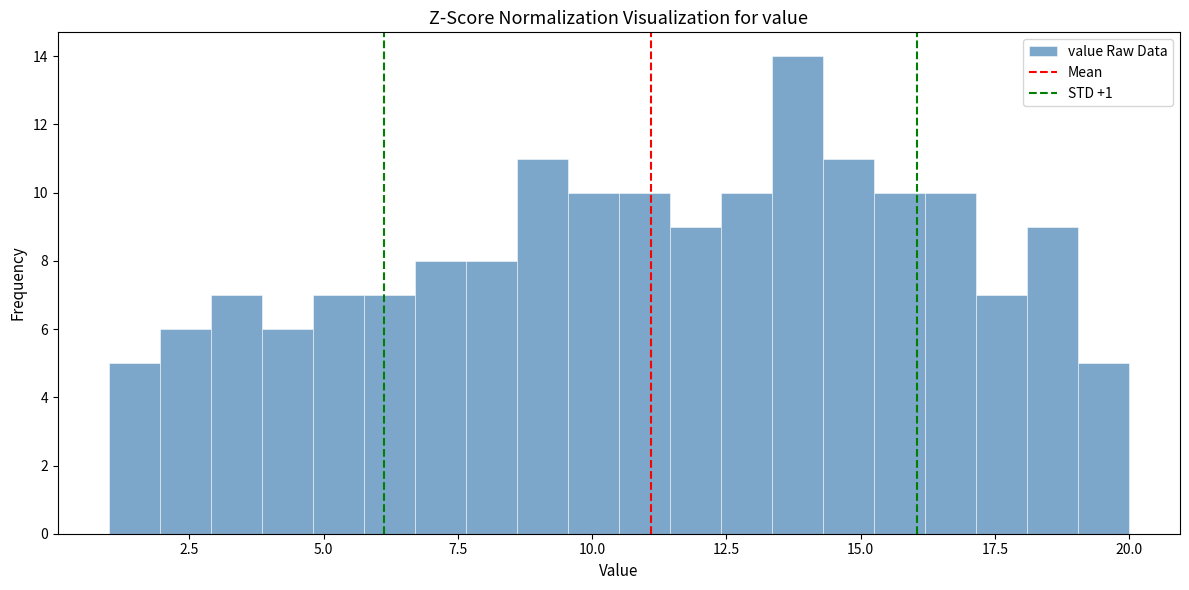

Around what value on the x-axis is the tallest bar? Give the approximate position of its centre, as read against the axis.

14.0